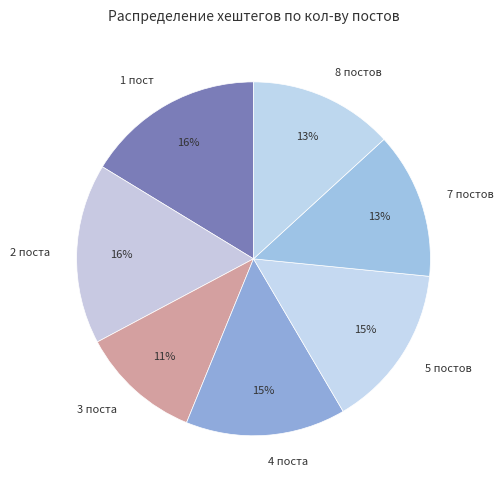

How many segments does this pie chart have?

7